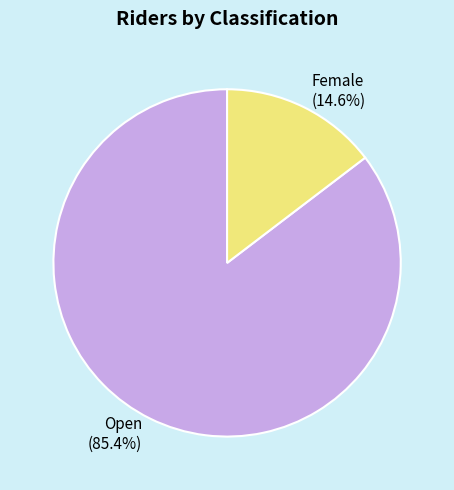

Which slice is the smallest?

Female